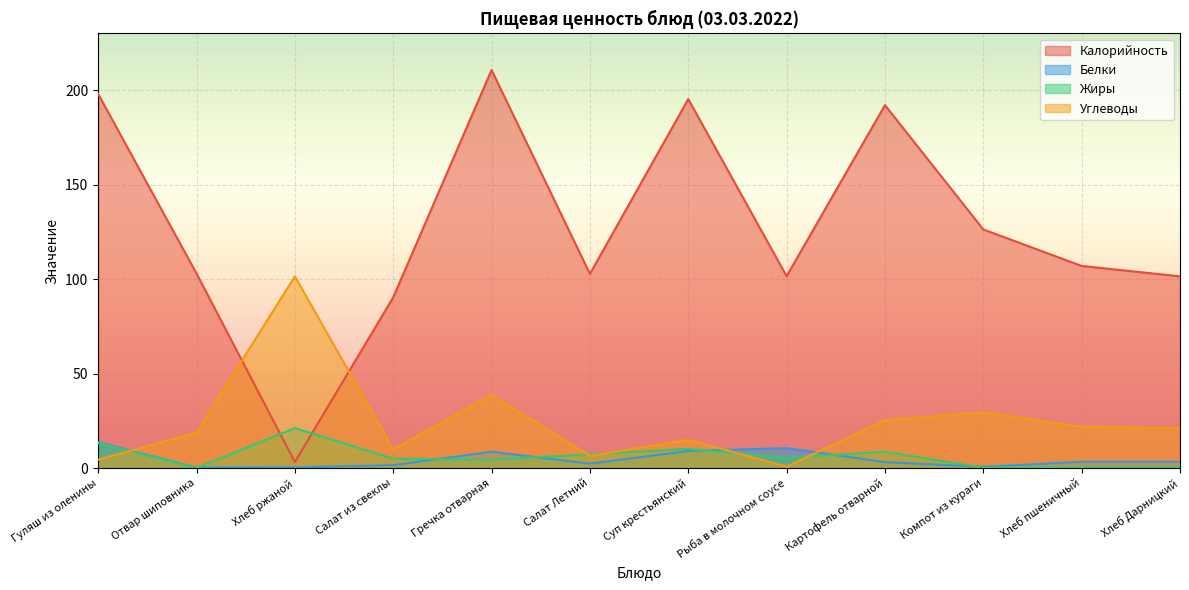

Rank the categories by Калорийность value from highest to lowest.

Гречка отварная, Гуляш из оленины, Суп крестьянский, Картофель отварной, Компот из кураги, Хлеб пшеничный, Отвар шиповника, Салат Летний, Рыба в молочном соусе, Хлеб Дарницкий, Салат из свеклы, Хлеб ржаной